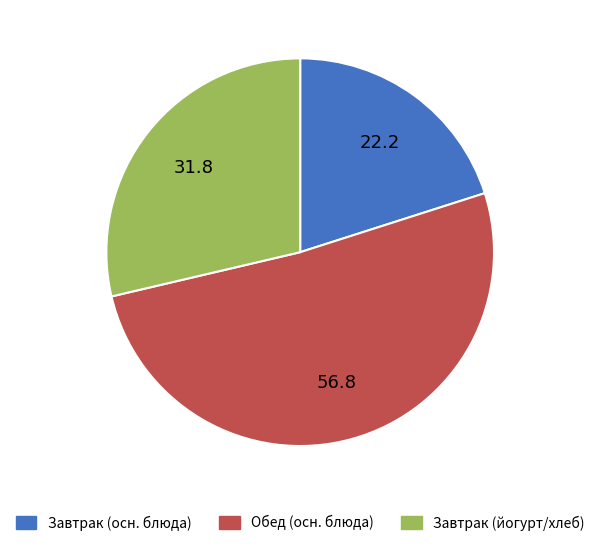

Does any single category account for the majority?

Yes